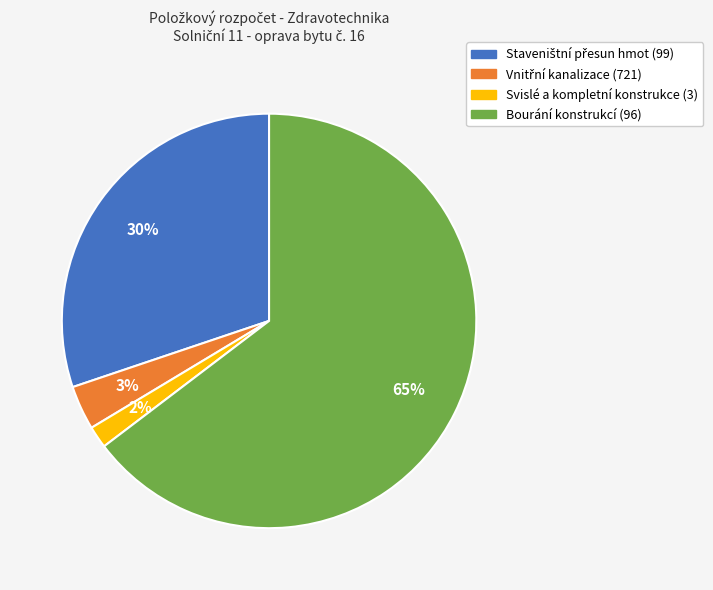

Is it true that Bourání konstrukcí (96) is 65% of the pie?

True